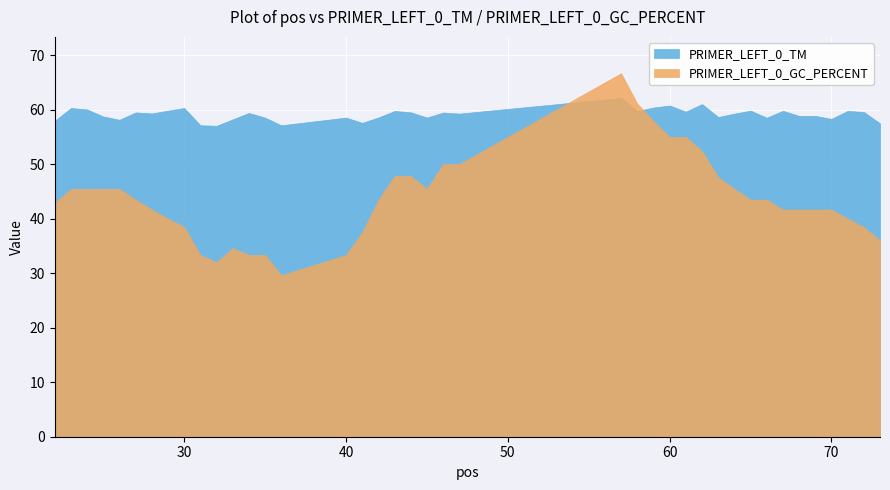

After their last crossing, which series has the higher values: PRIMER_LEFT_0_GC_PERCENT or PRIMER_LEFT_0_TM?

PRIMER_LEFT_0_TM